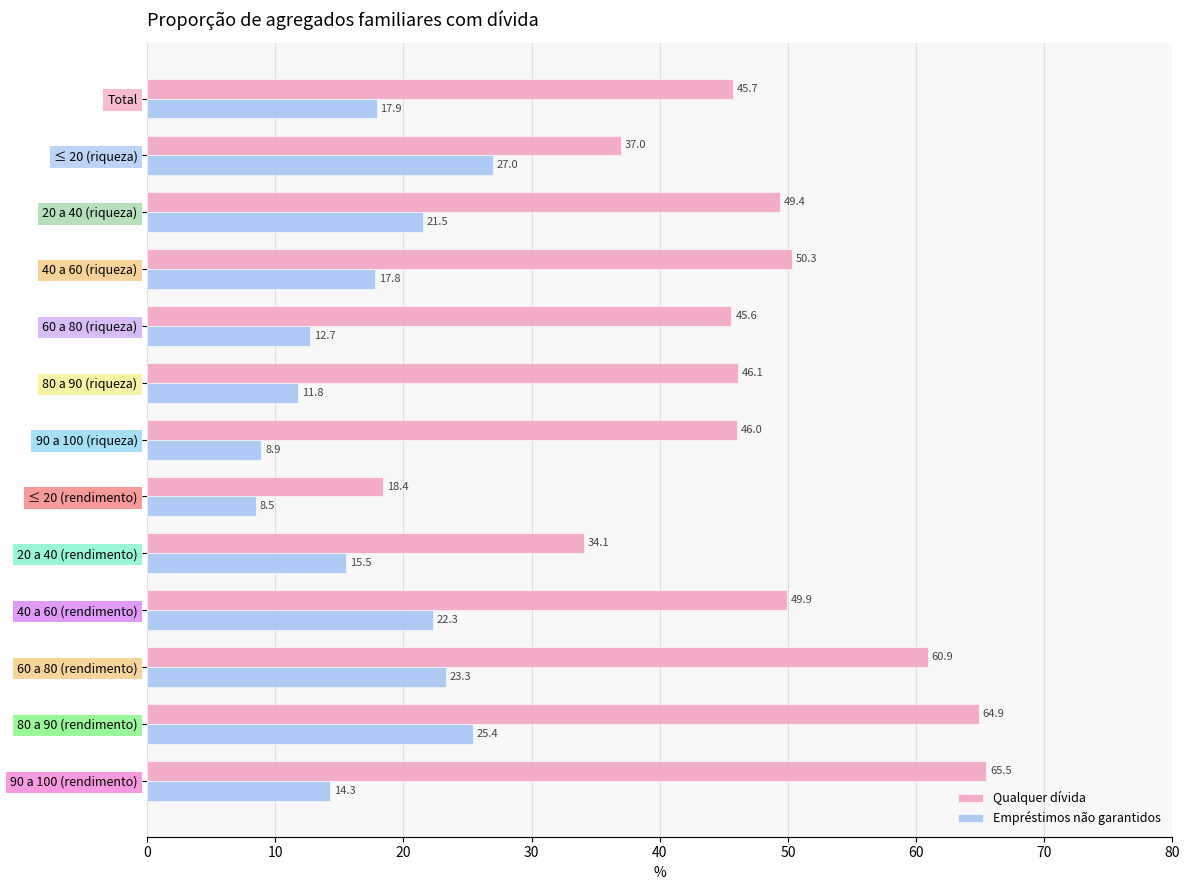

At which category is the sum across all series the highest?

80 a 90 (rendimento)